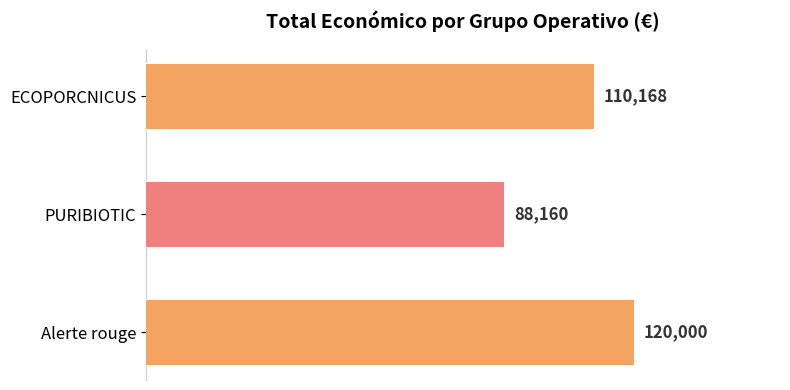

The chart shows a value of 88160 at PURIBIOTIC. True or false?

True